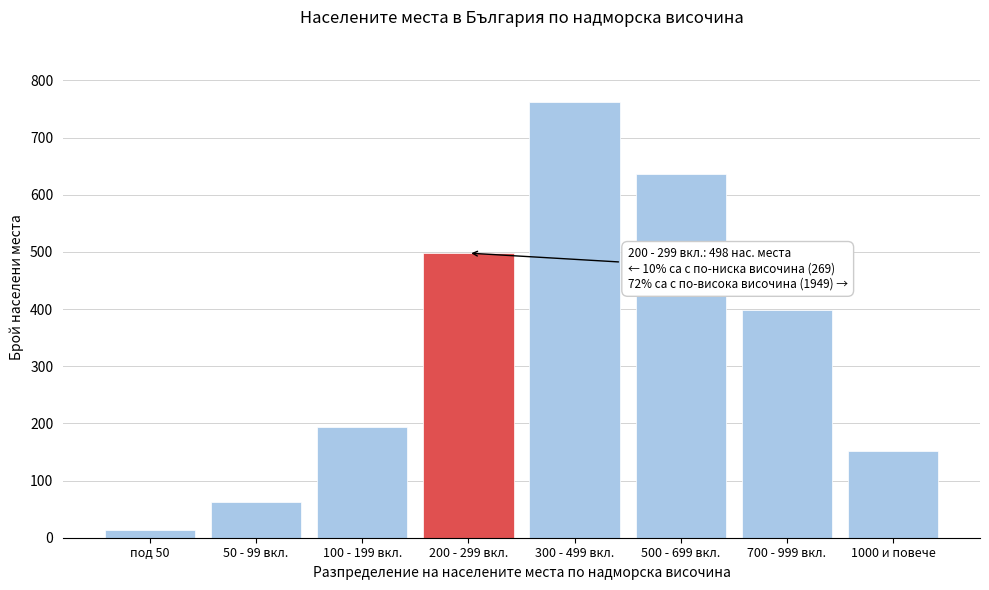

Reading right to left, transcribe all the data shown in this chart.

1000 и повече=152	700 - 999 вкл.=398	500 - 699 вкл.=637	300 - 499 вкл.=762	200 - 299 вкл.=498	100 - 199 вкл.=193	50 - 99 вкл.=62	под 50=14